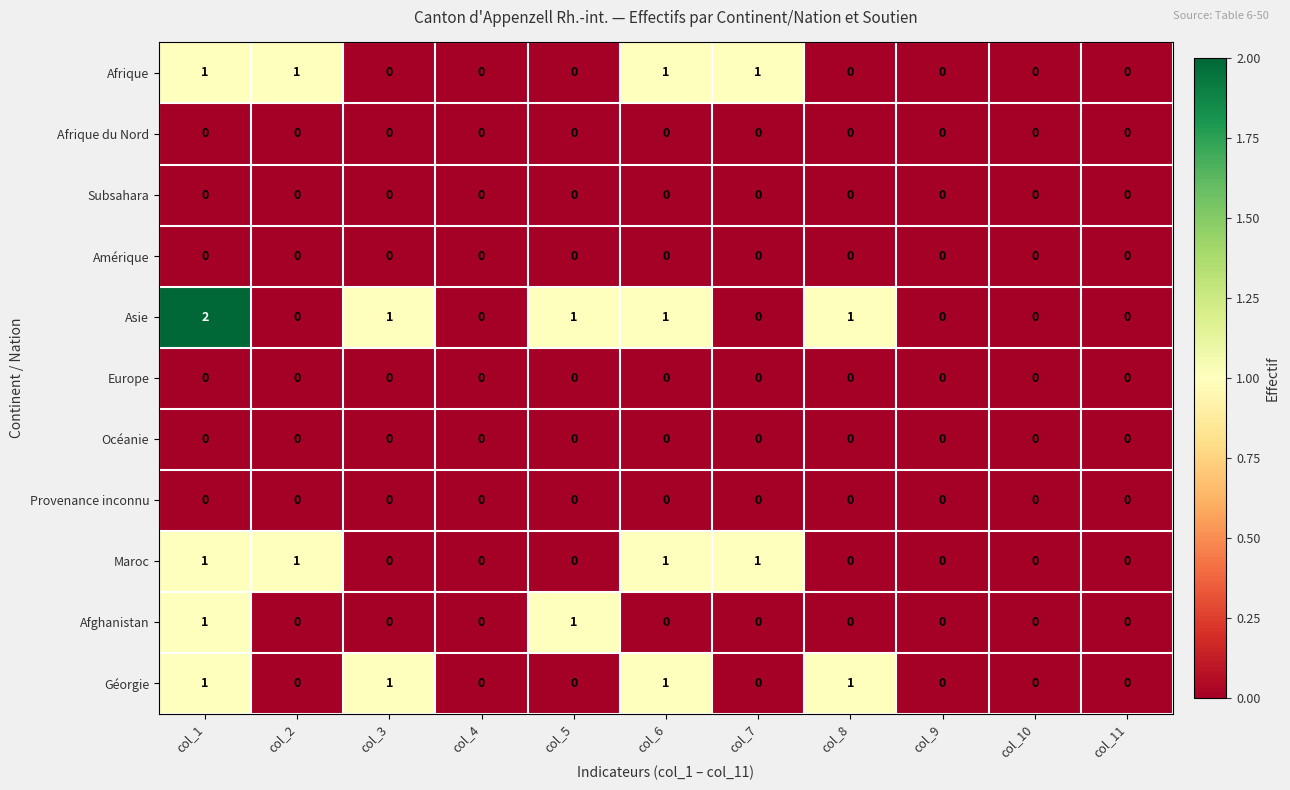

At which category is the sum across all series the highest?

col_1